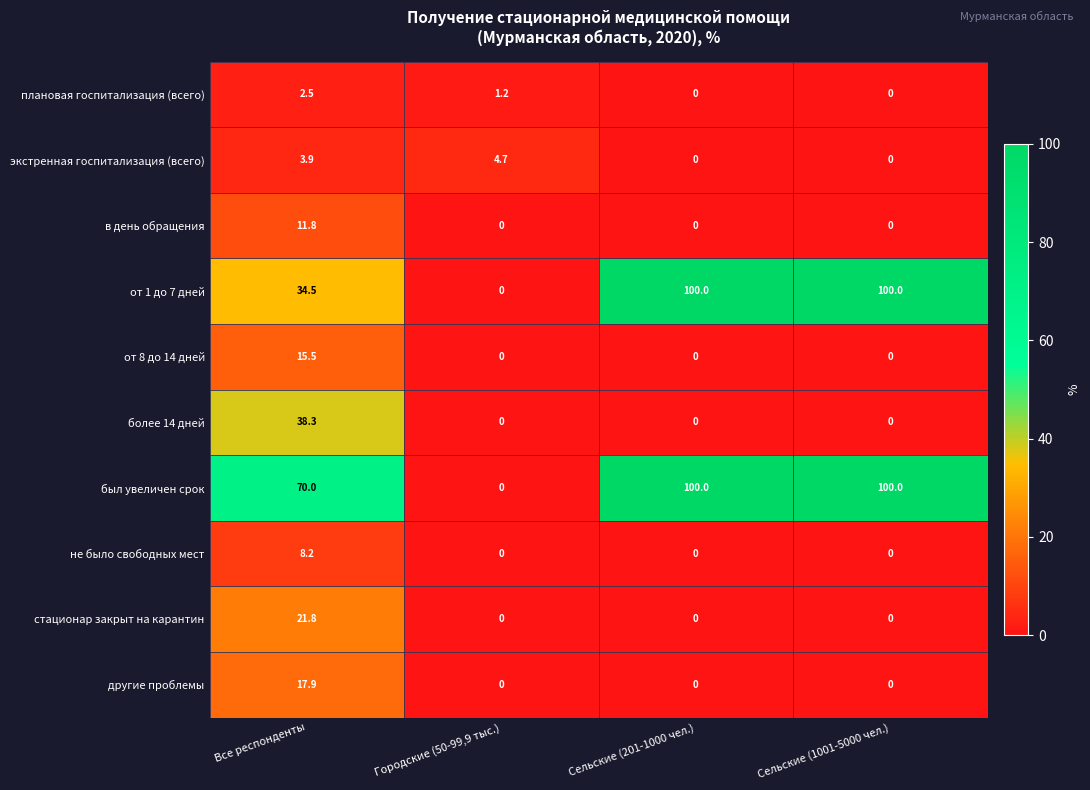

Which category has the highest value in the не было свободных мест series?

Все респонденты